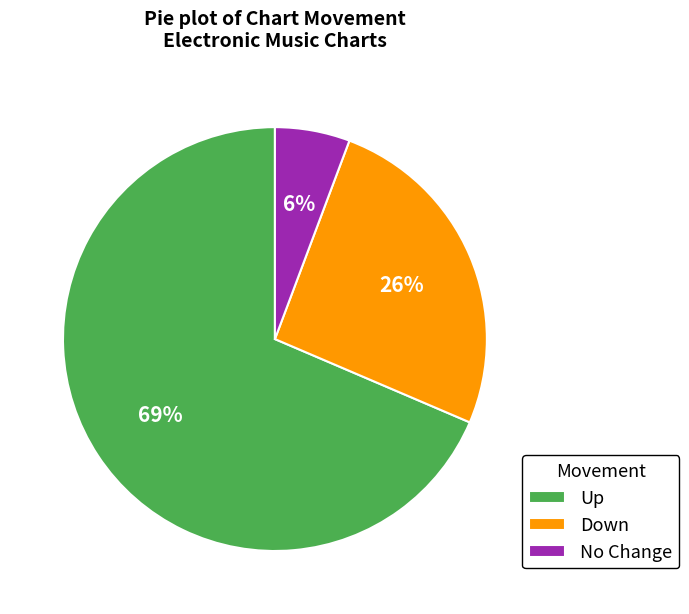

Is there a majority slice in this chart?

Yes